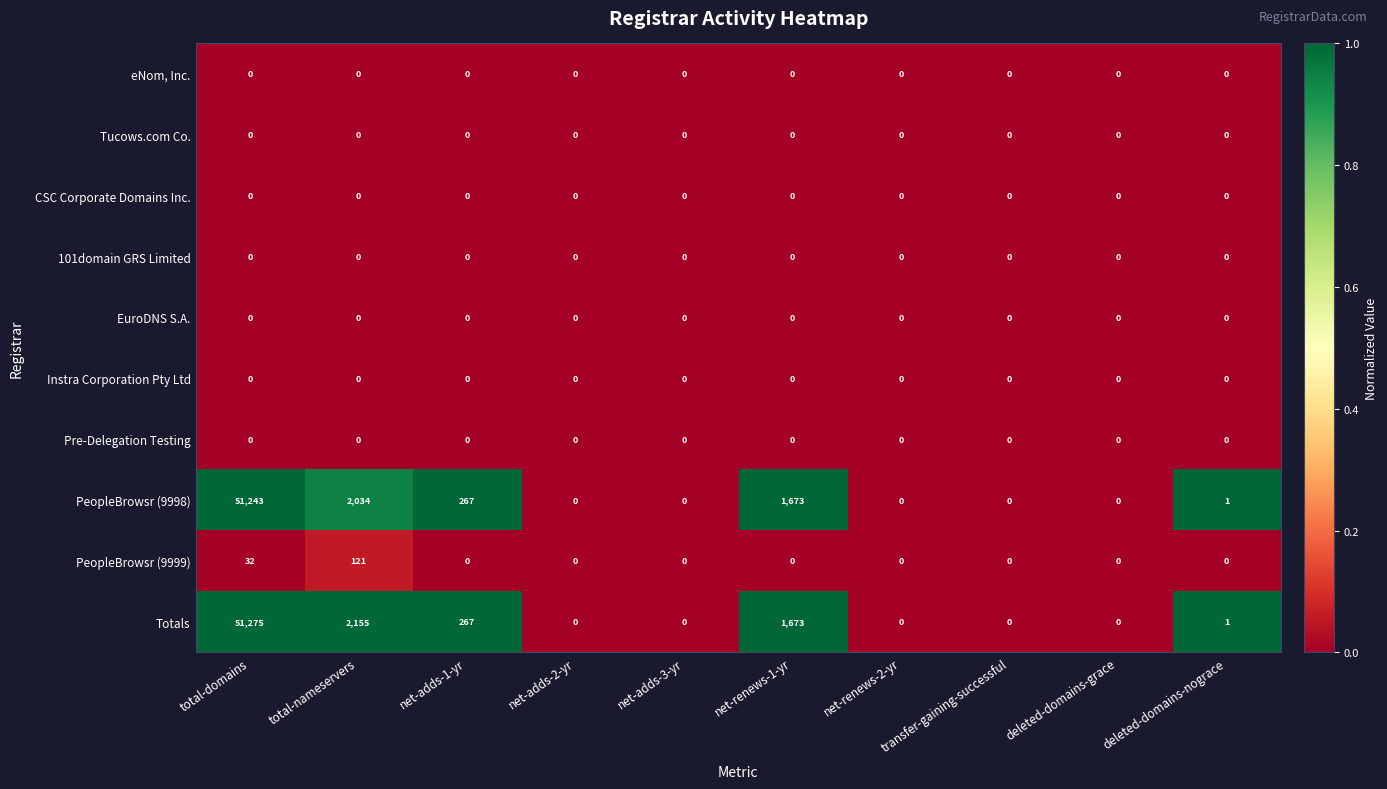

Which series has the largest range (max minus min)?

Totals